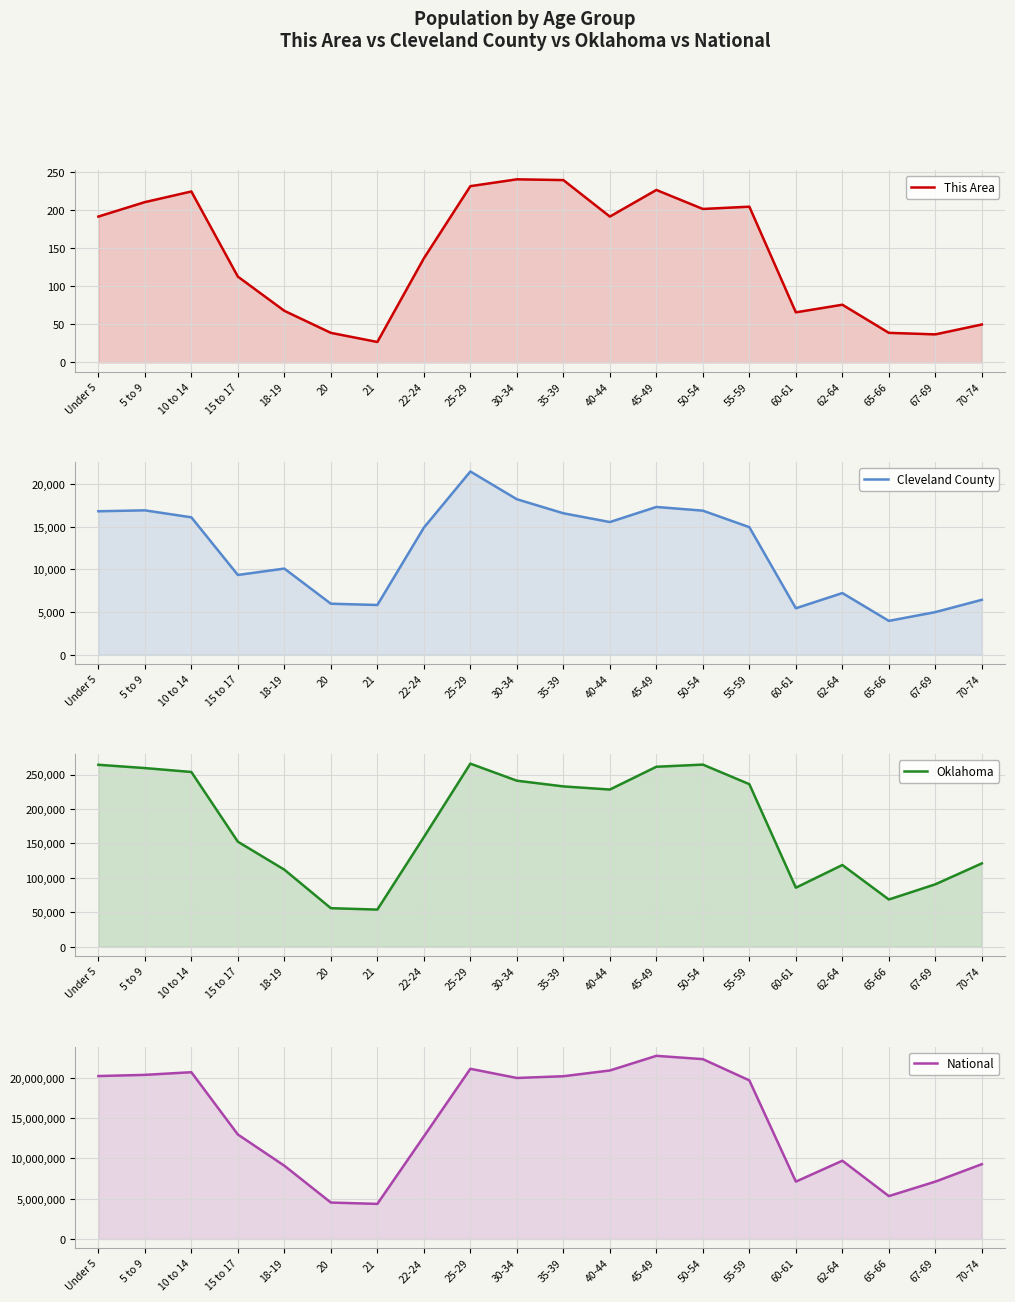

True or false: Oklahoma and This Area cross at least once.

False